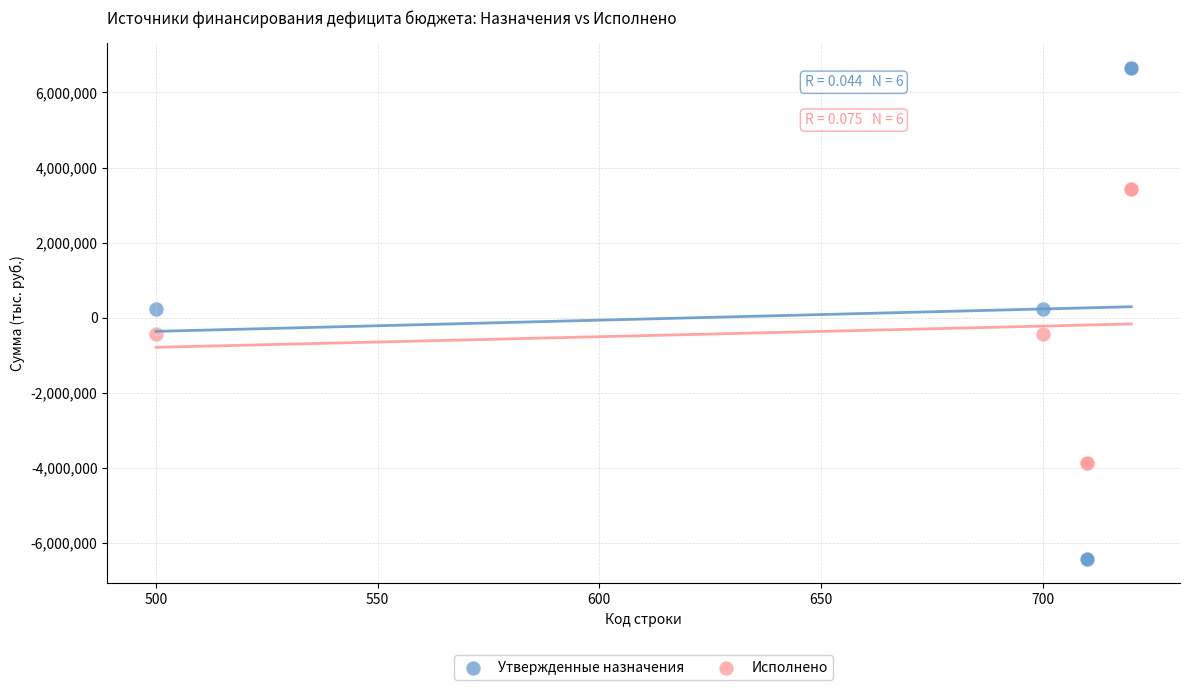

Which series reaches the minimum Y coordinate?

Утвержденные назначения